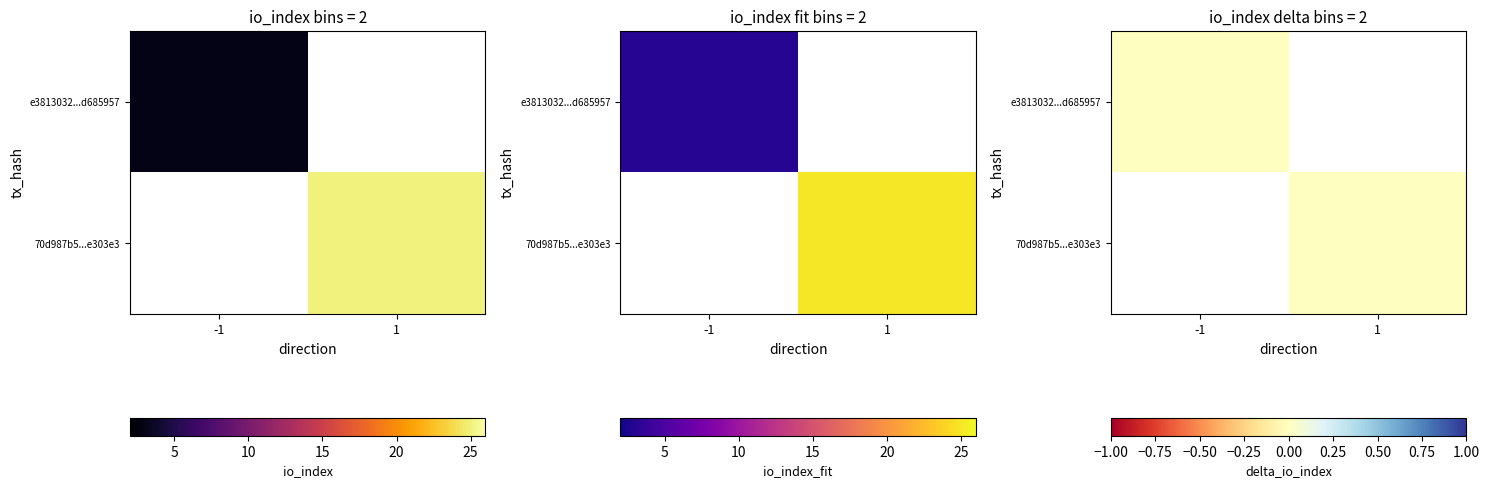

The value of e3813032ee869474bbcdf7a354021358d685957 at io_index is 2. True or false?

False